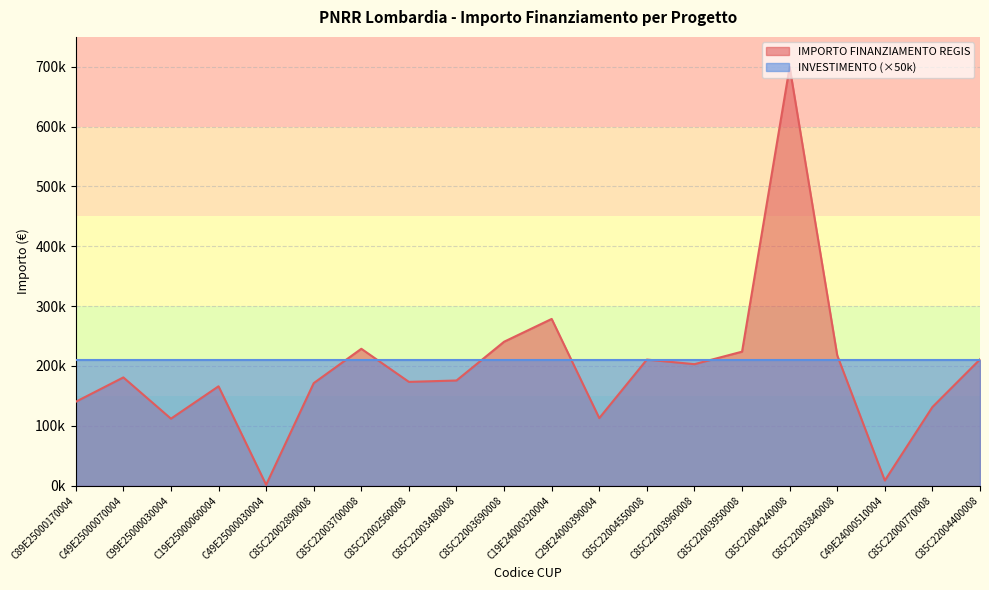

At which label does the data first exceed 180728?

C49E25000070004